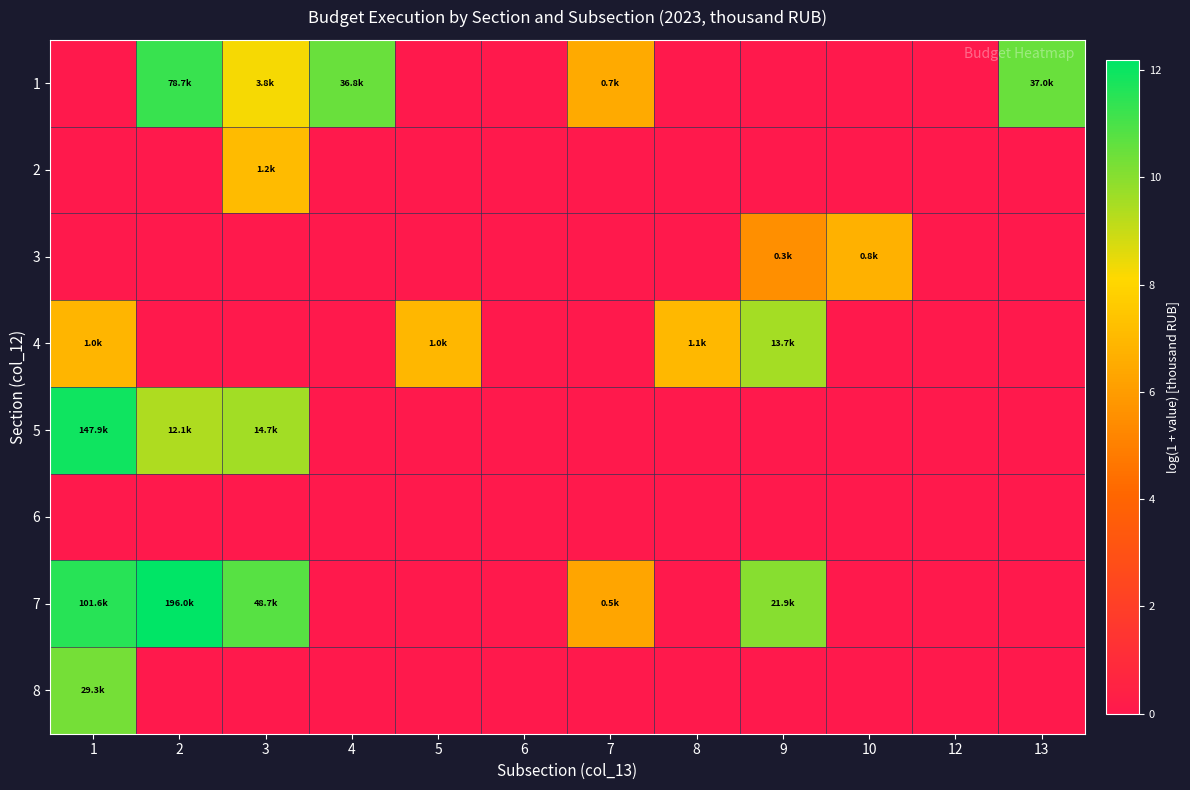

How many data points does each series have?

12